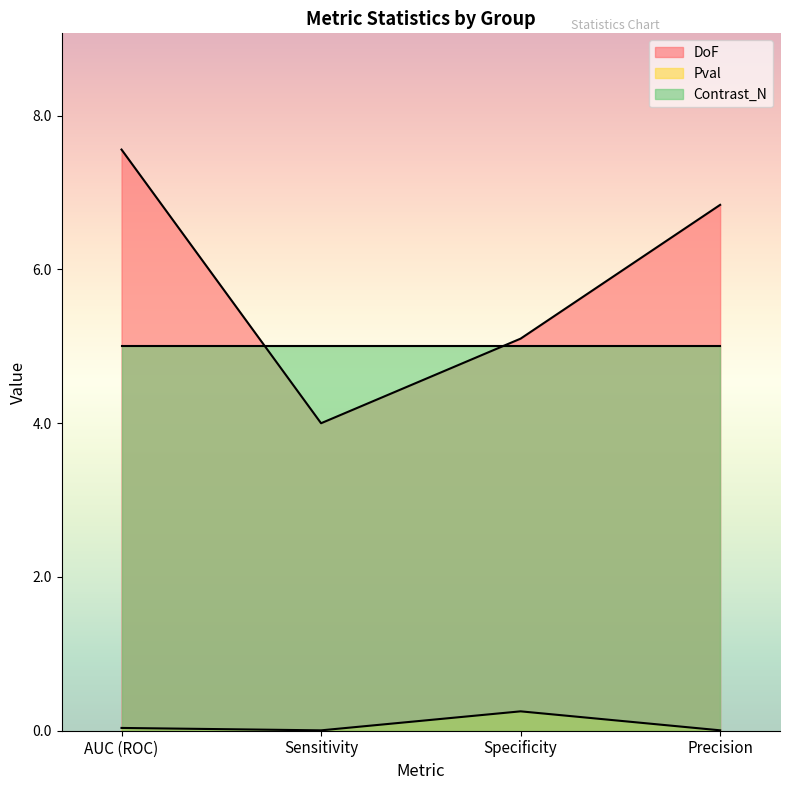

At Specificity, list the series in order from largest to smallest.

DoF, Contrast_N, Pval